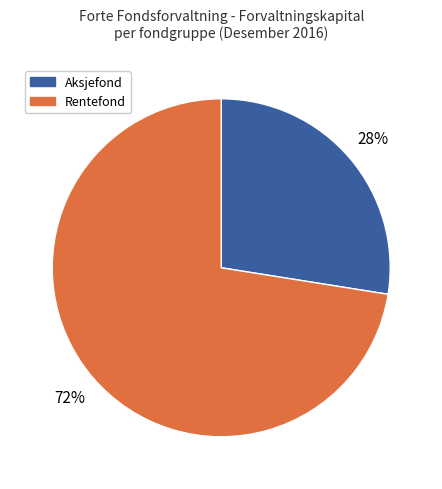

Is there a majority slice in this chart?

Yes